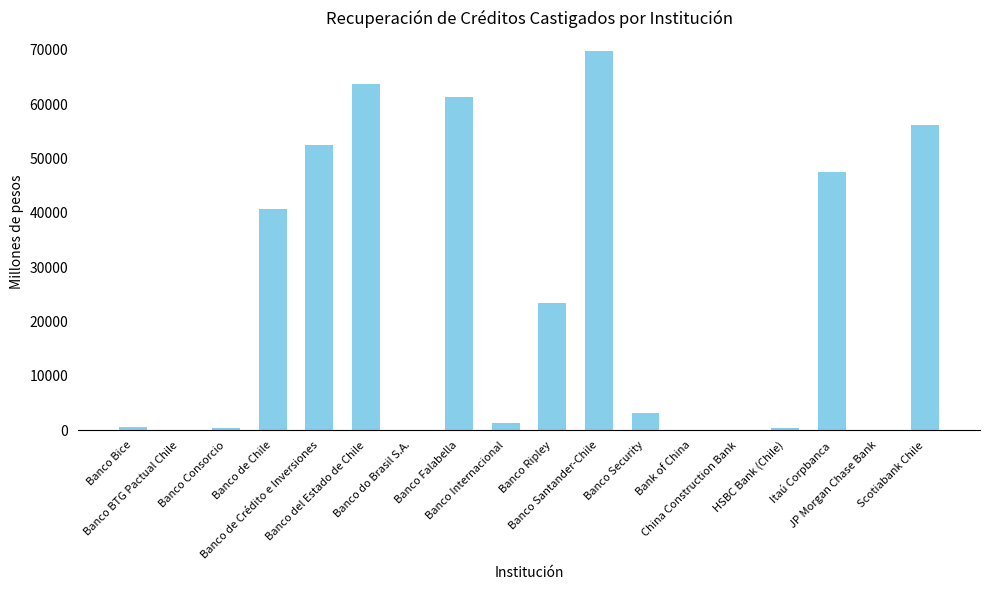

What is the sum of all values?

421035